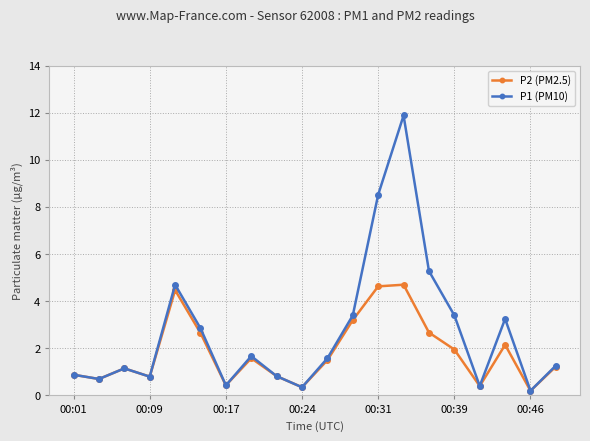

List the series in order of their overall mean, lowest first.

P2 (PM2.5), P1 (PM10)